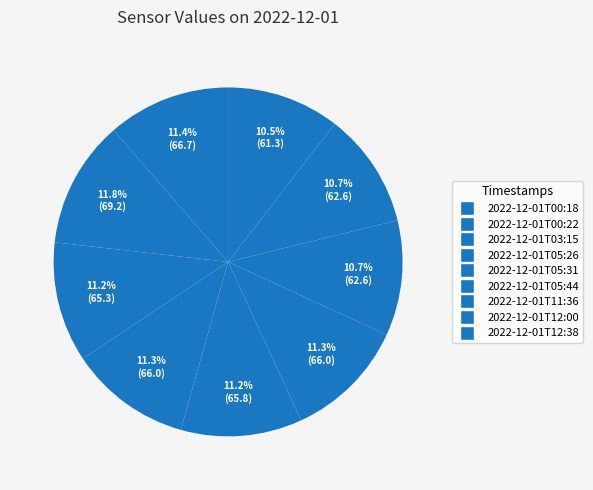

How many slices are in this pie chart?

9